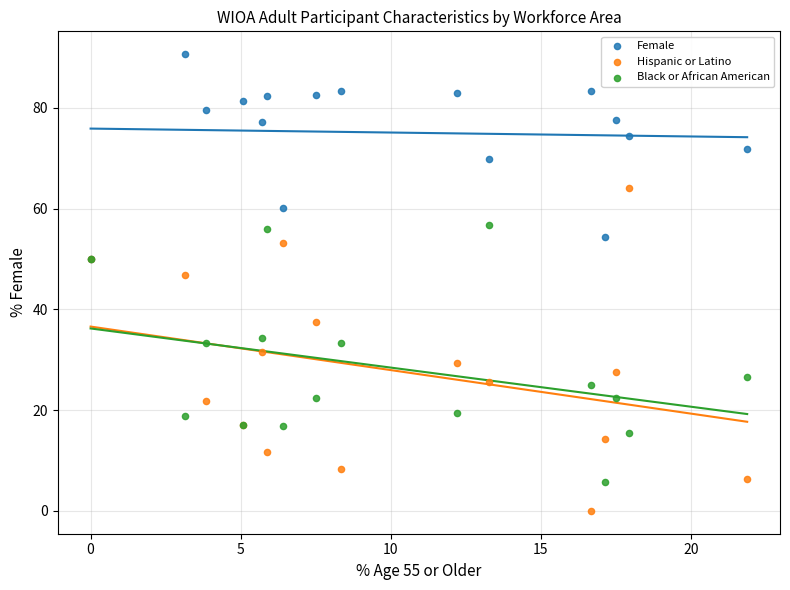

Across all series, what Y value is closest to 45?

46.9